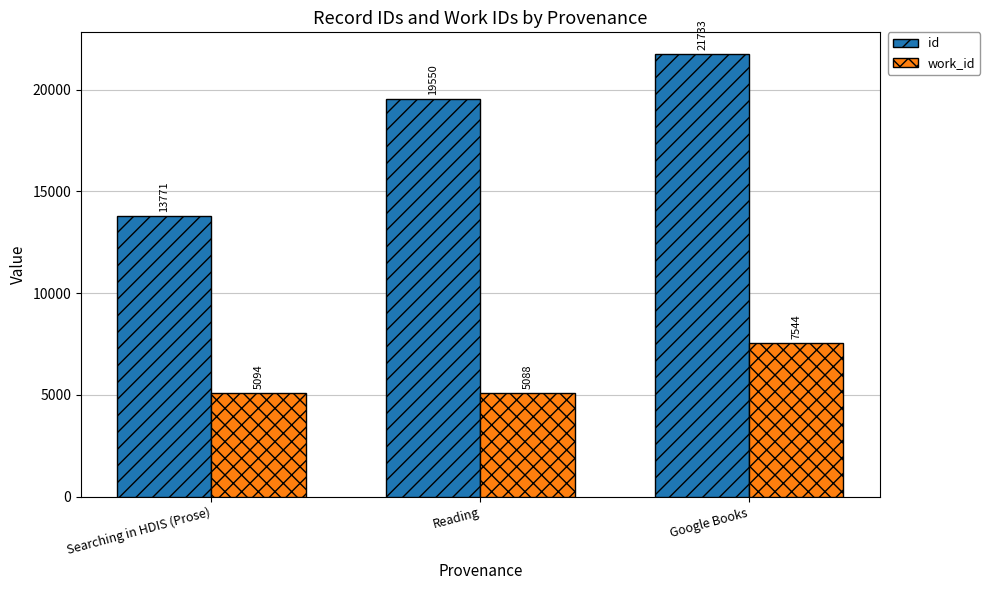

At which label does id reach its peak?

Google Books